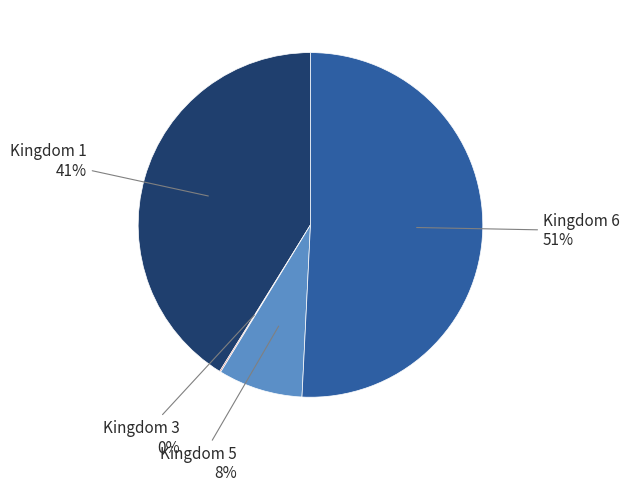

To the nearest percent, what is the average slice percentage?

25%